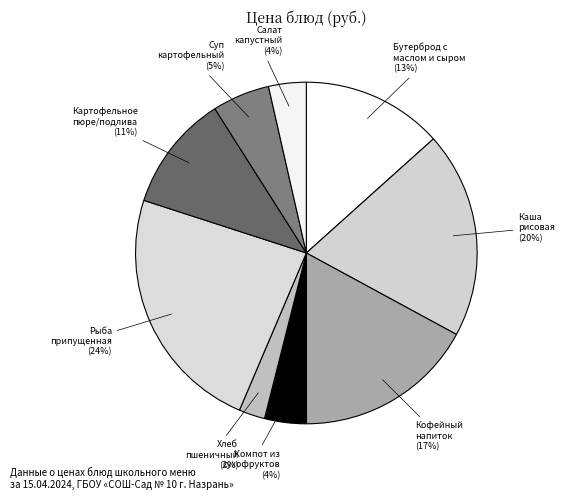

Count the number of slices in the pie.

9